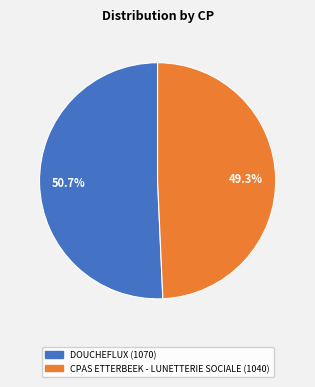

To the nearest percent, what is the difference between the CPAS ETTERBEEK - LUNETTERIE SOCIALE and DOUCHEFLUX slice percentages?

1%